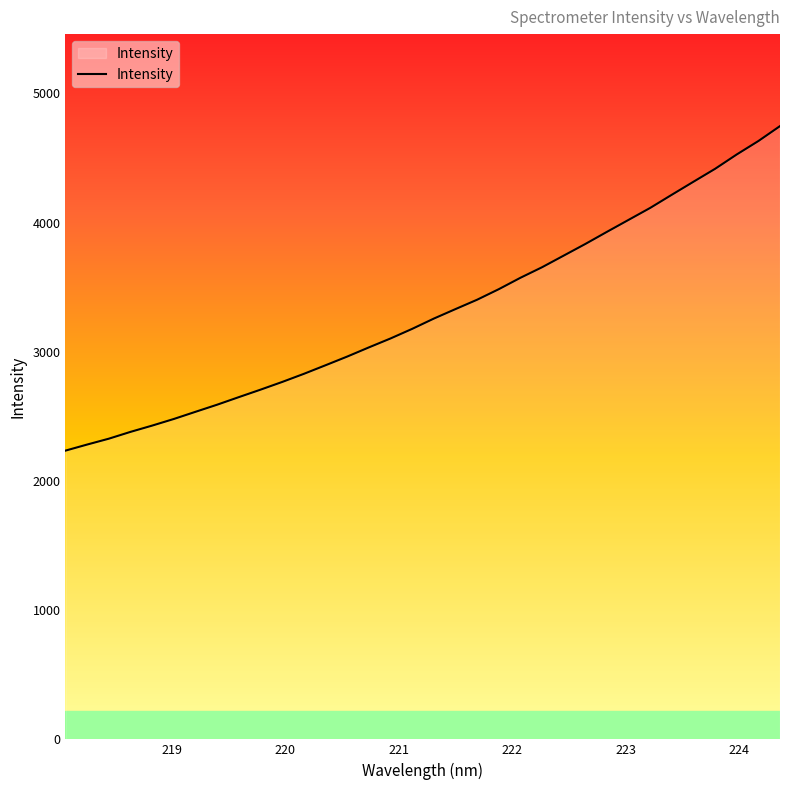

What is the average value?

3311.6